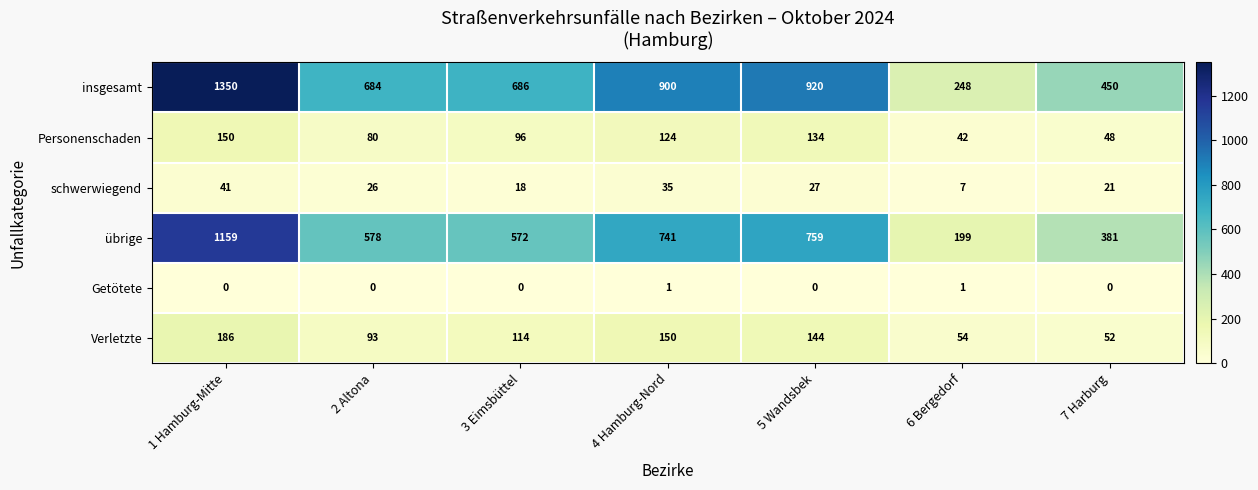

Is it true that übrige equals 322 at 2 Altona?

False